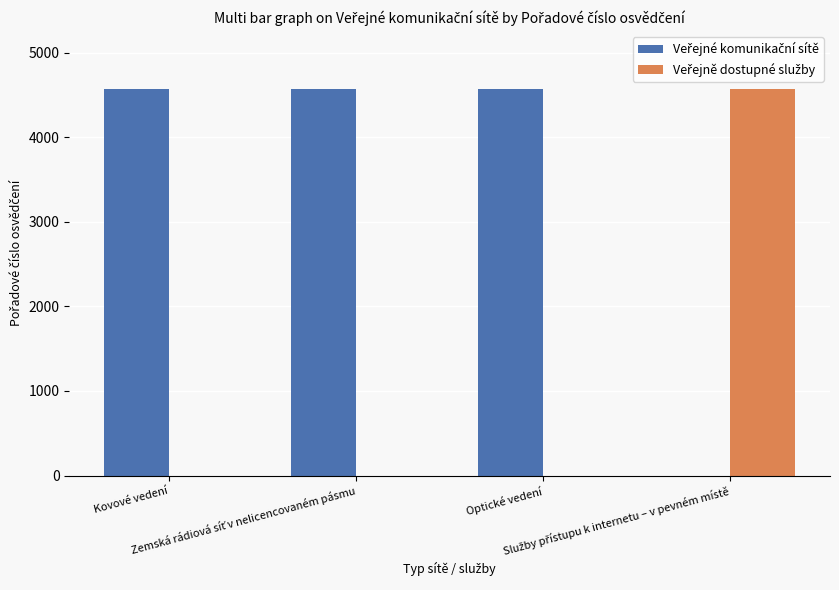

At how many categories does at least one series exceed 1614?

4